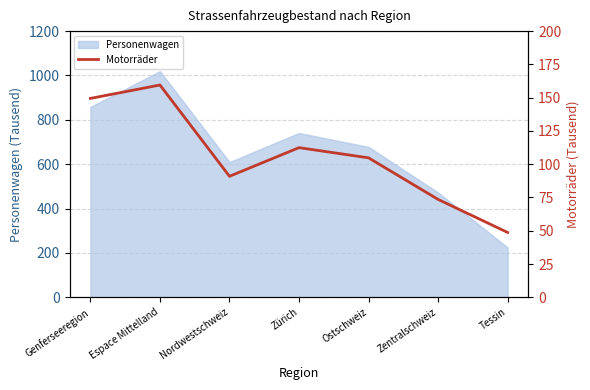

True or false: the data shows 159.5 at Espace Mittelland.

True